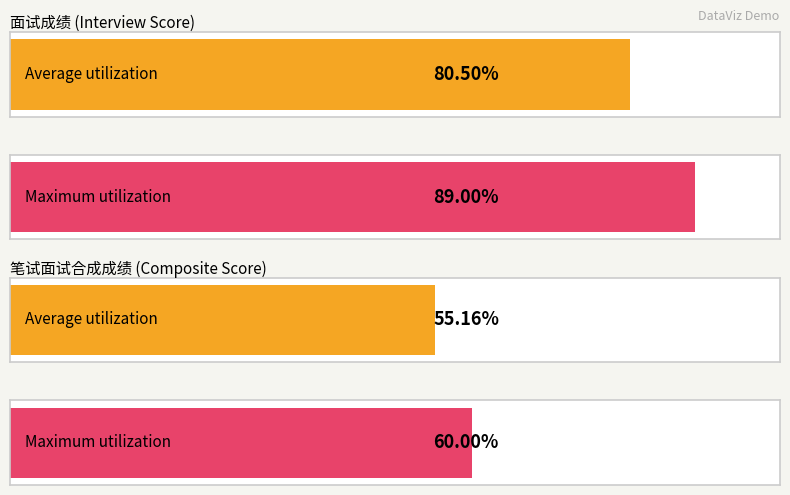

The 笔试面试合成成绩 series shows 99.4 at A01-5. True or false?

False